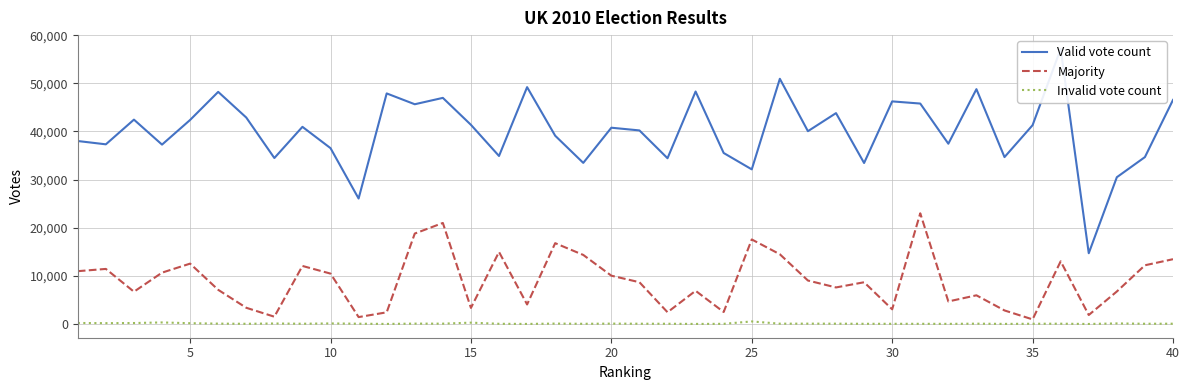

What is the maximum value for Invalid vote count?

549